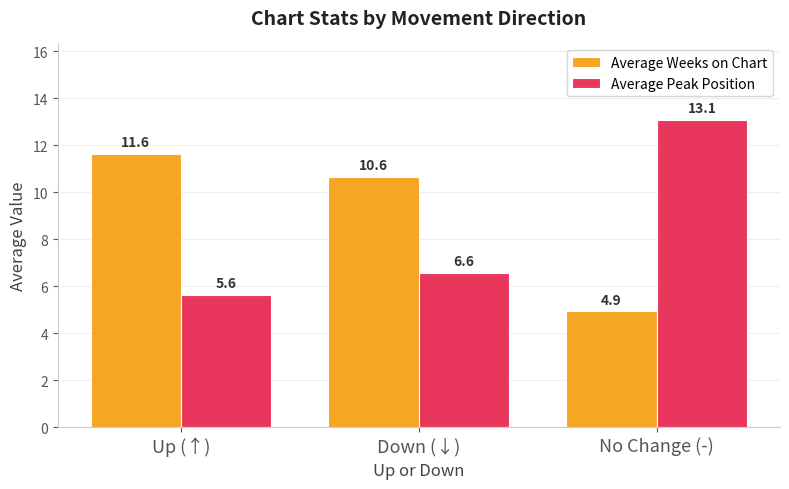

What is the value of the Average Peak Position bar at the 1st from the left?

5.6